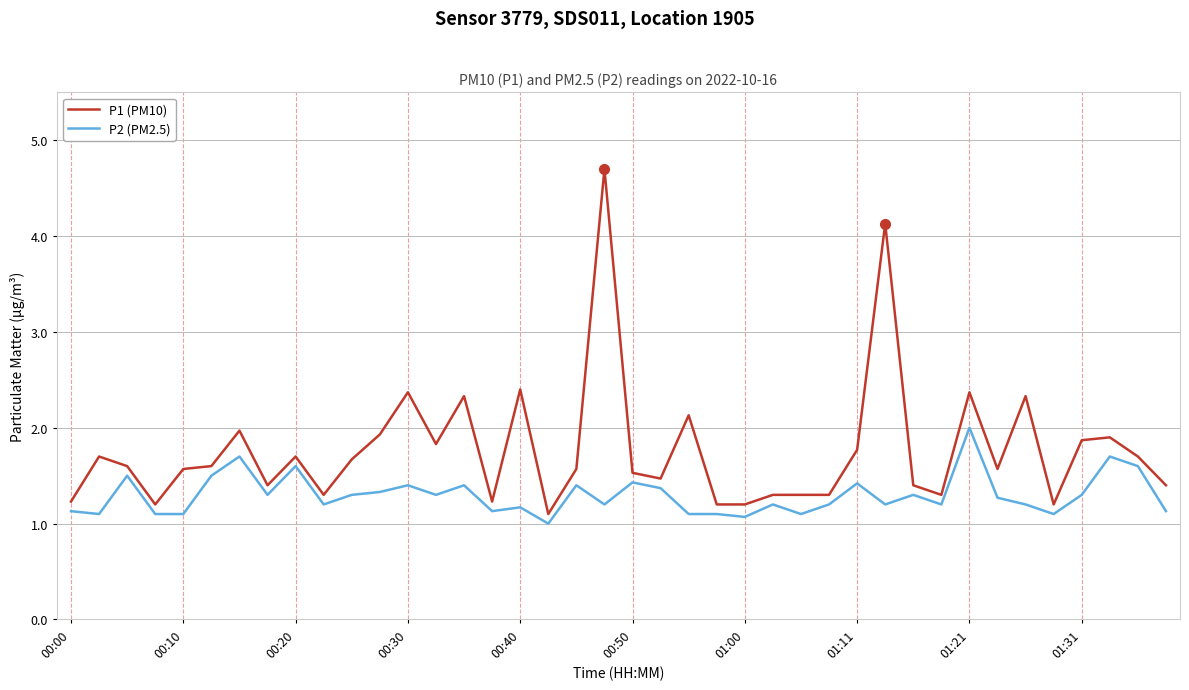

True or false: P2 (PM2.5) and P1 (PM10) intersect in this chart.

False